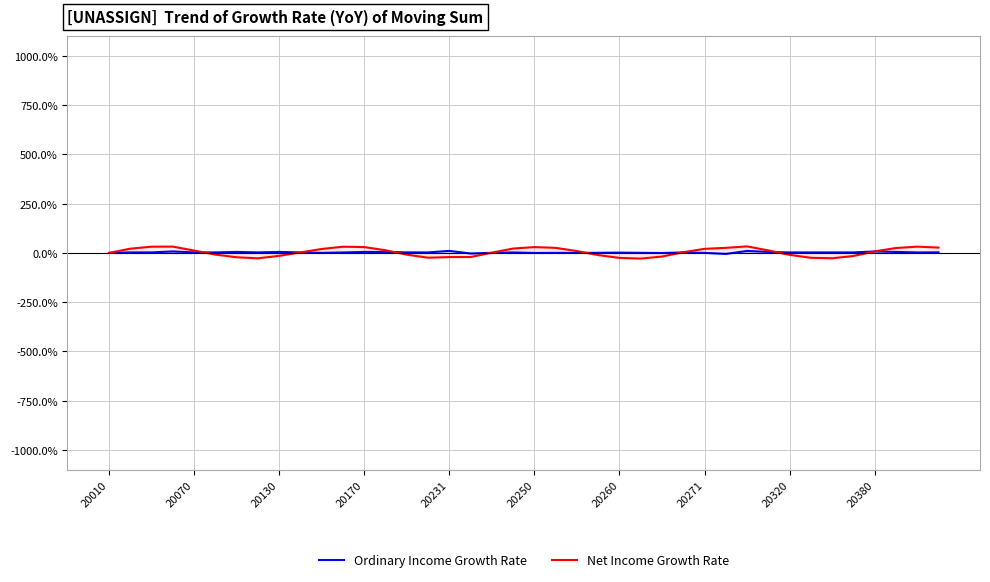

Which series has the widest spread of values?

Net Income Growth Rate